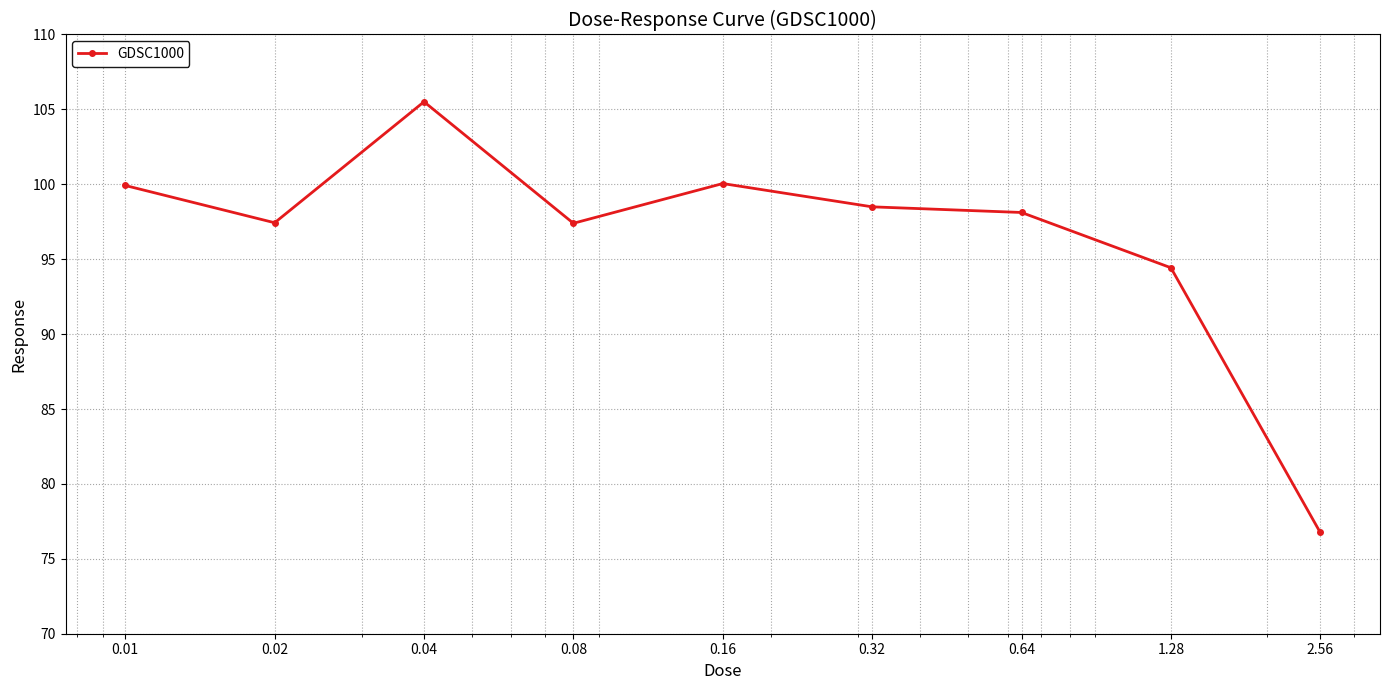

What is the sum of all values?

868.1